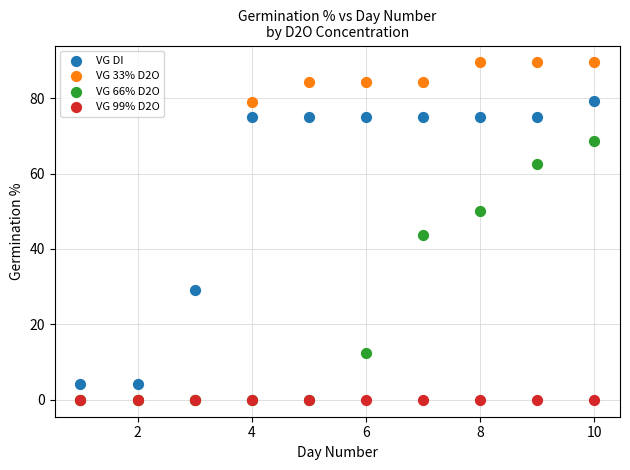

What are all the series names shown in the legend?

VG DI, VG 33% D2O, VG 66% D2O, VG 99% D2O